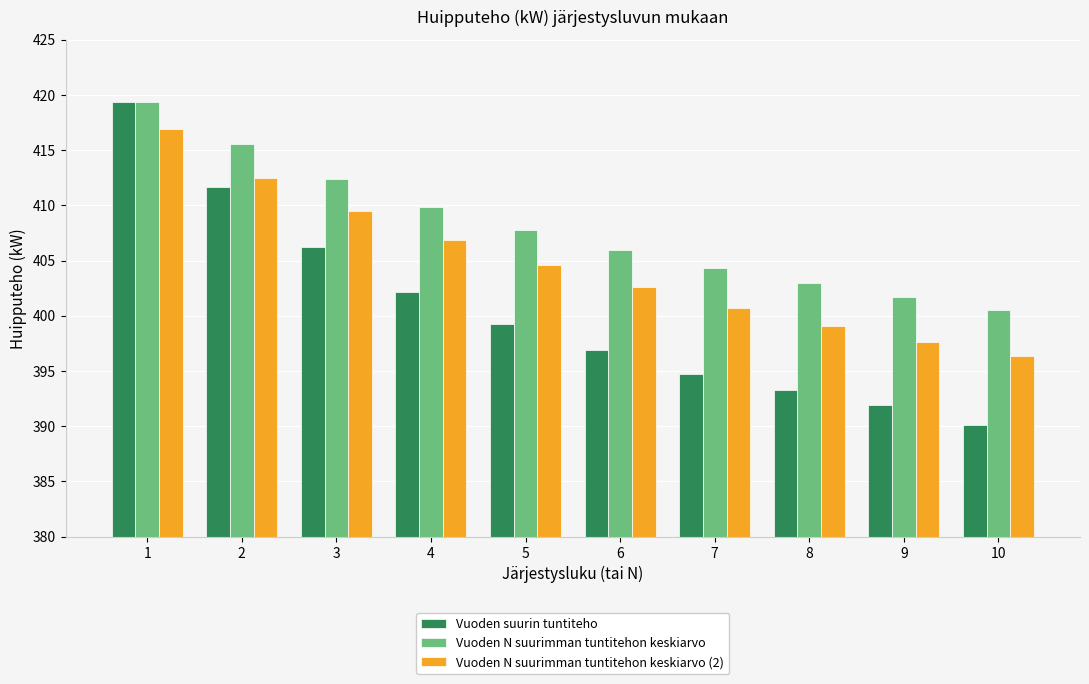

Which series changed the most between 9 and 10?

Vuoden suurin tuntiteho